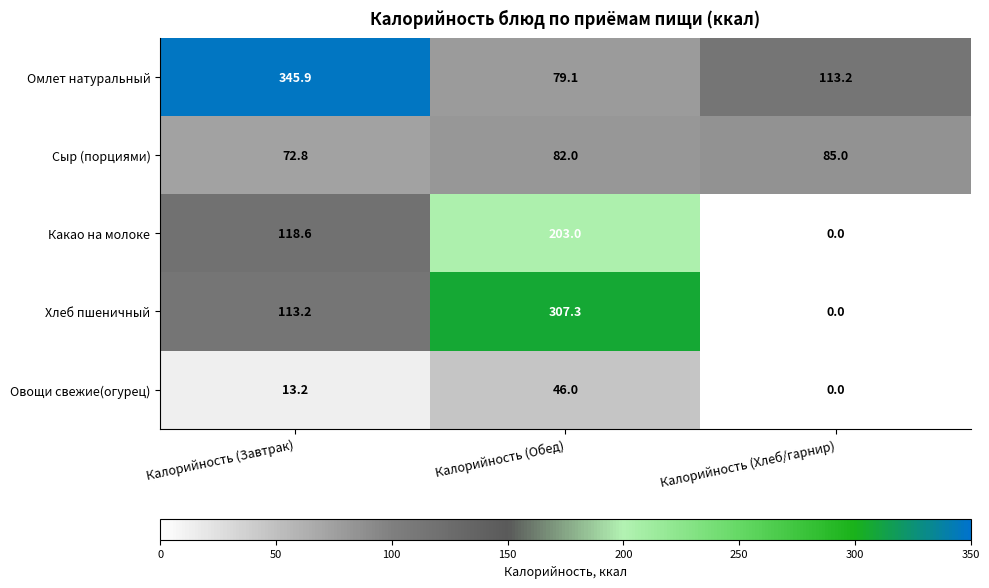

The Омлет натуральный series shows 154.6 at Калорийность (Завтрак). True or false?

False